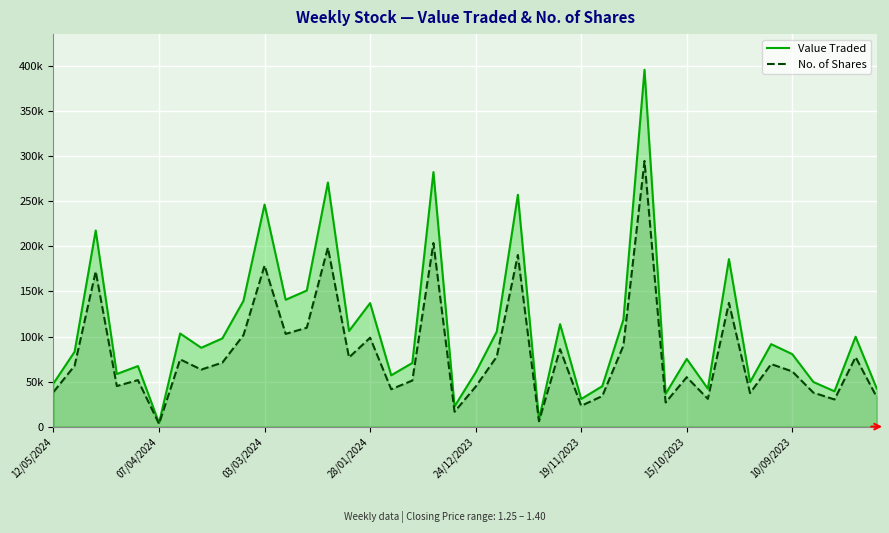

What is the lowest value of the Value Traded series?

4027